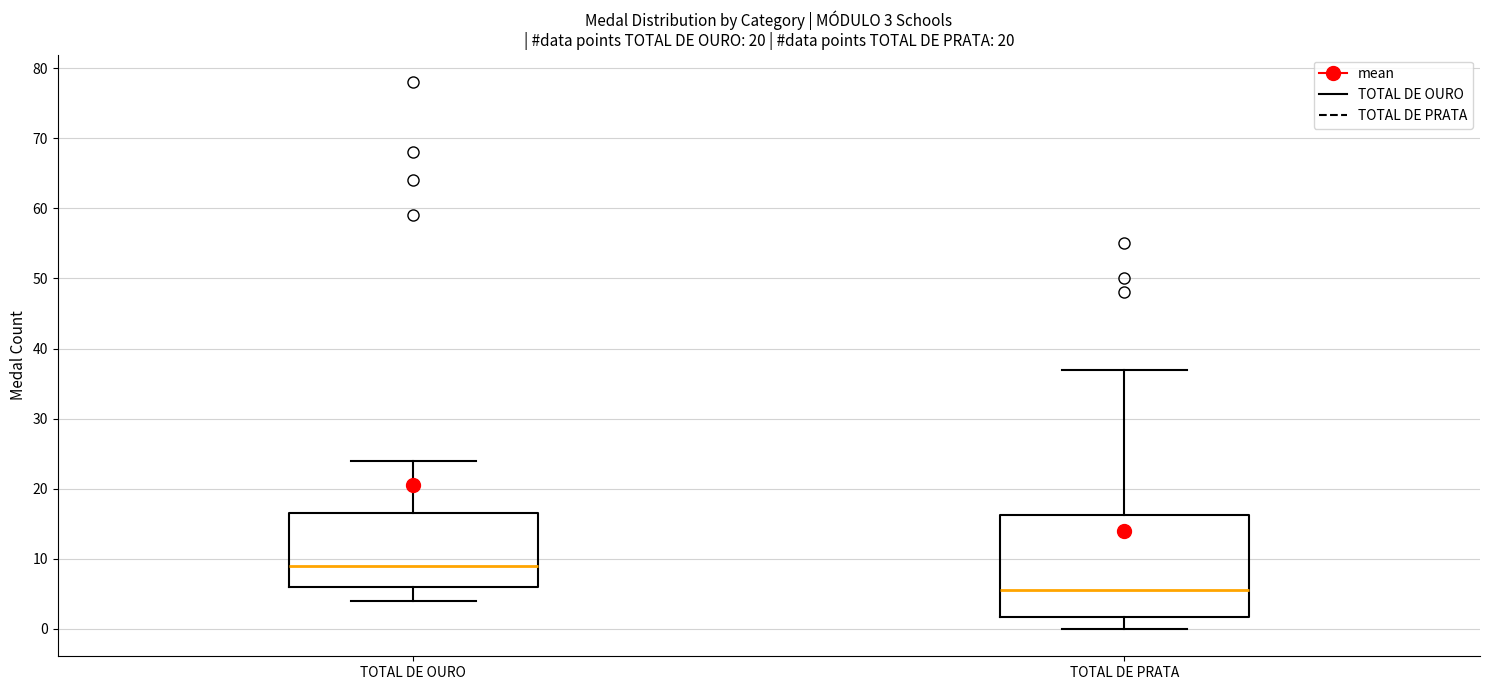

Which box has the highest median line?

TOTAL DE OURO